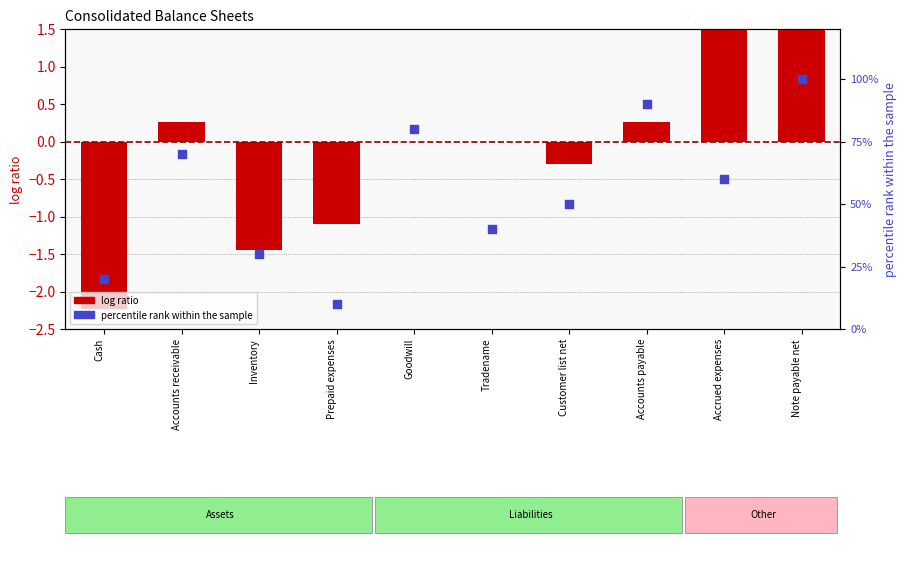

At how many categories does at least one series exceed 61?

4